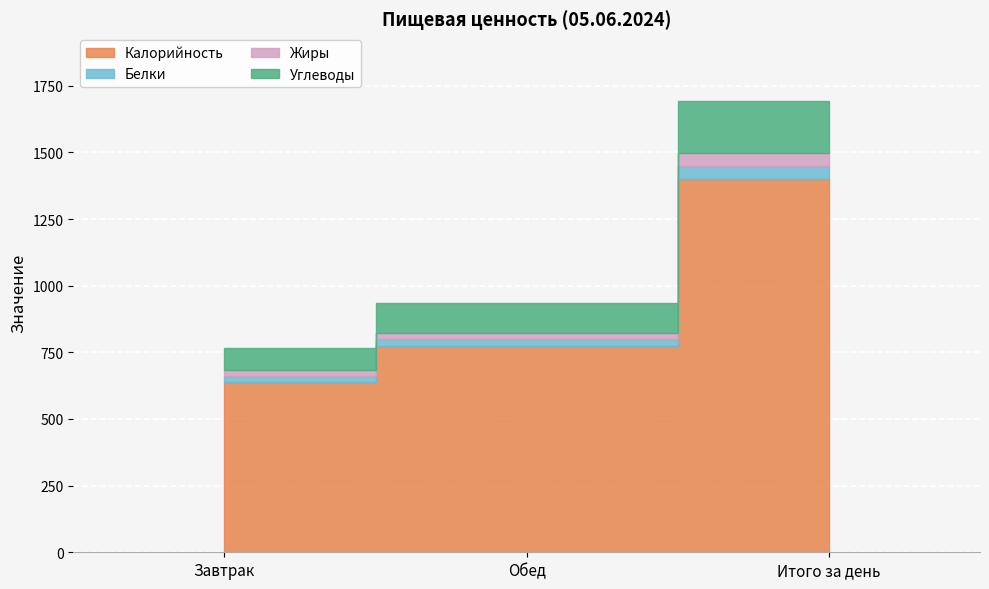

At Завтрак, list the series in order from smallest to largest.

Белки, Жиры, Углеводы, Калорийность